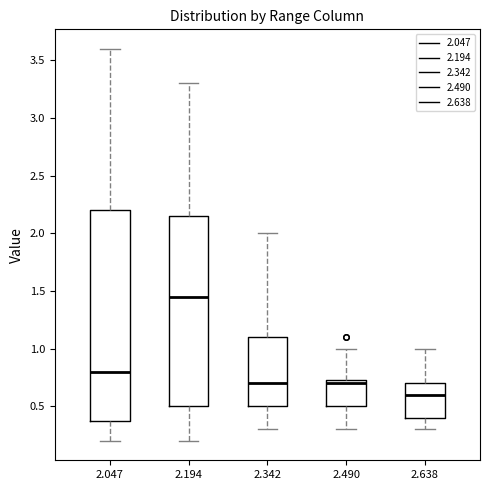

Reading left to right, read every box against the y-axis: the position of its median line, the range the box covers, and the ends of its whiskers. The values are not printed on the chart, so give them approximately, as read against the axis.

2.047: median 0.80, box 0.40 to 2.20, whiskers 0.20 to 3.60
2.194: median 1.45, box 0.50 to 2.15, whiskers 0.20 to 3.30
2.342: median 0.70, box 0.50 to 1.10, whiskers 0.30 to 2.00
2.490: median 0.70, box 0.50 to 0.75, whiskers 0.30 to 1.00
2.638: median 0.60, box 0.40 to 0.70, whiskers 0.30 to 1.00